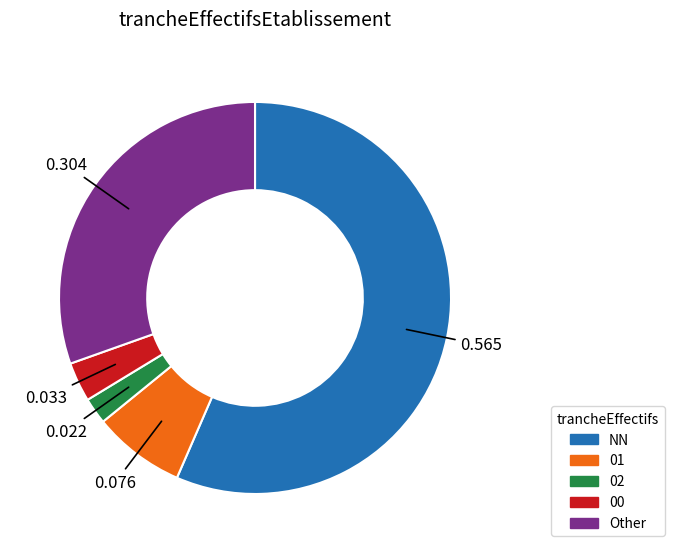

True or false: 00 accounts for 3% of the total.

True